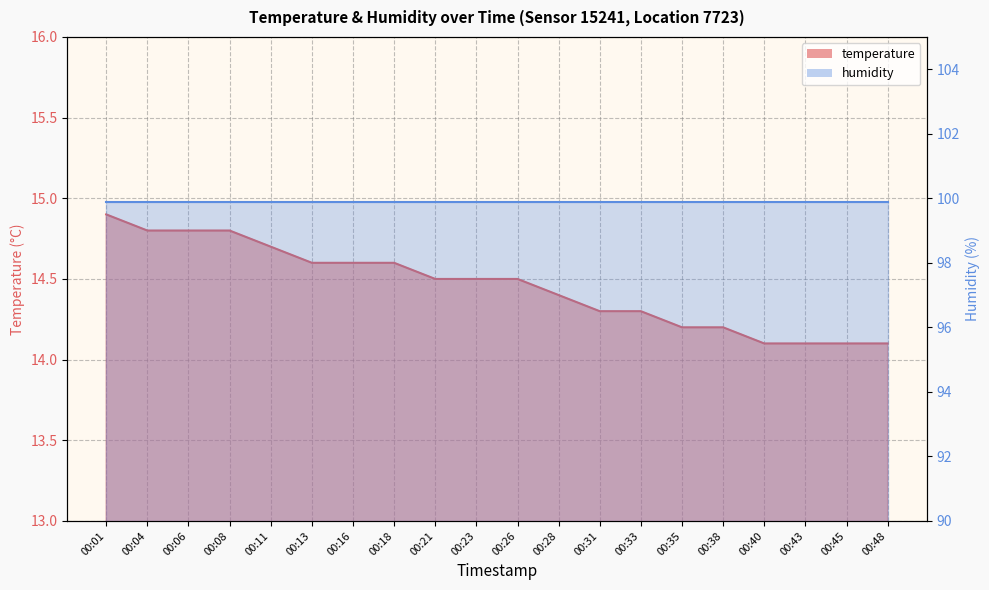

Rank the categories by value from lowest to highest.

00:40, 00:43, 00:45, 00:48, 00:35, 00:38, 00:31, 00:33, 00:28, 00:21, 00:23, 00:26, 00:13, 00:16, 00:18, 00:11, 00:04, 00:06, 00:08, 00:01